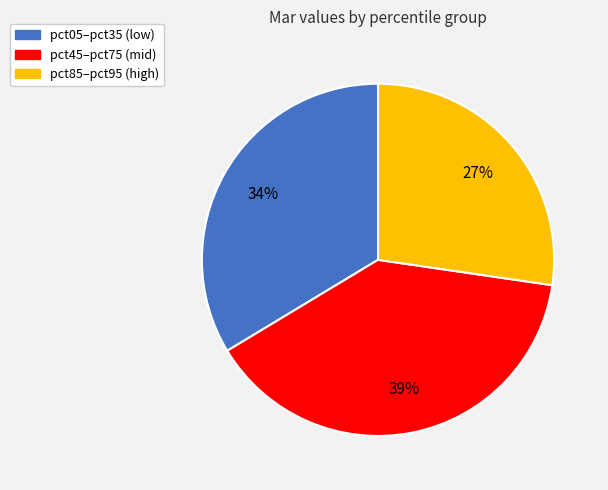

How many slices are in this pie chart?

3